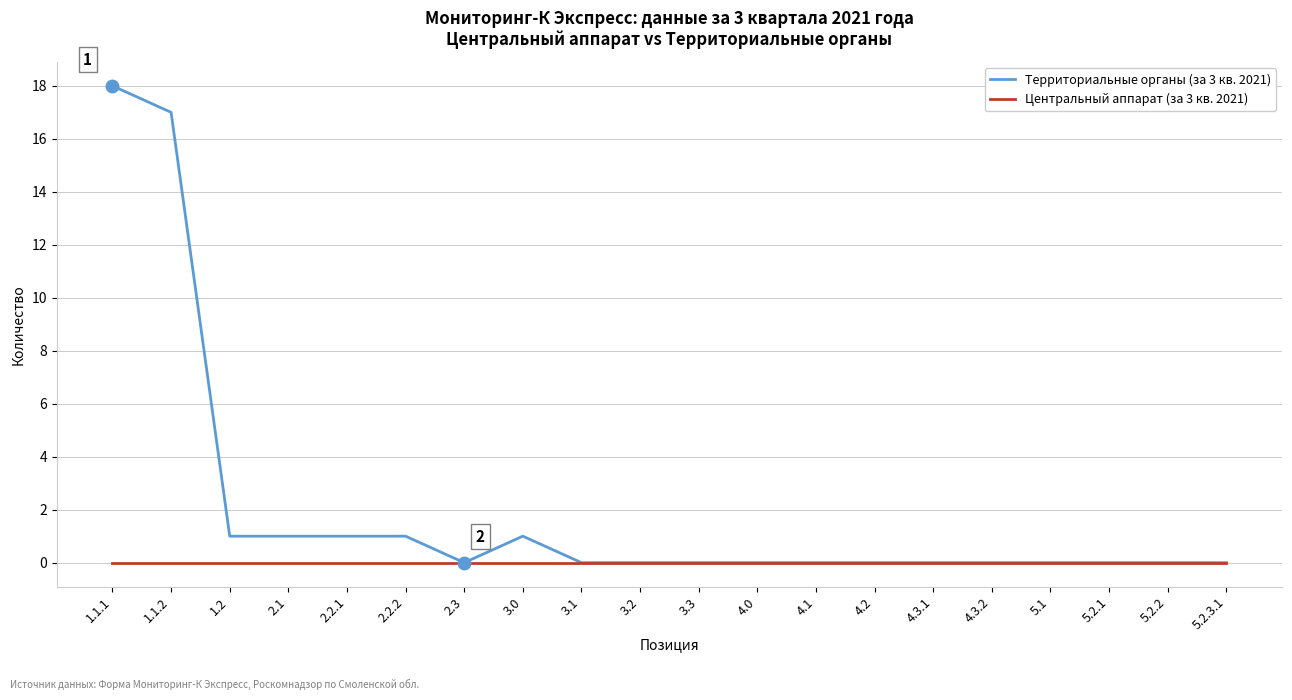

What position from the left is 4.0?

12